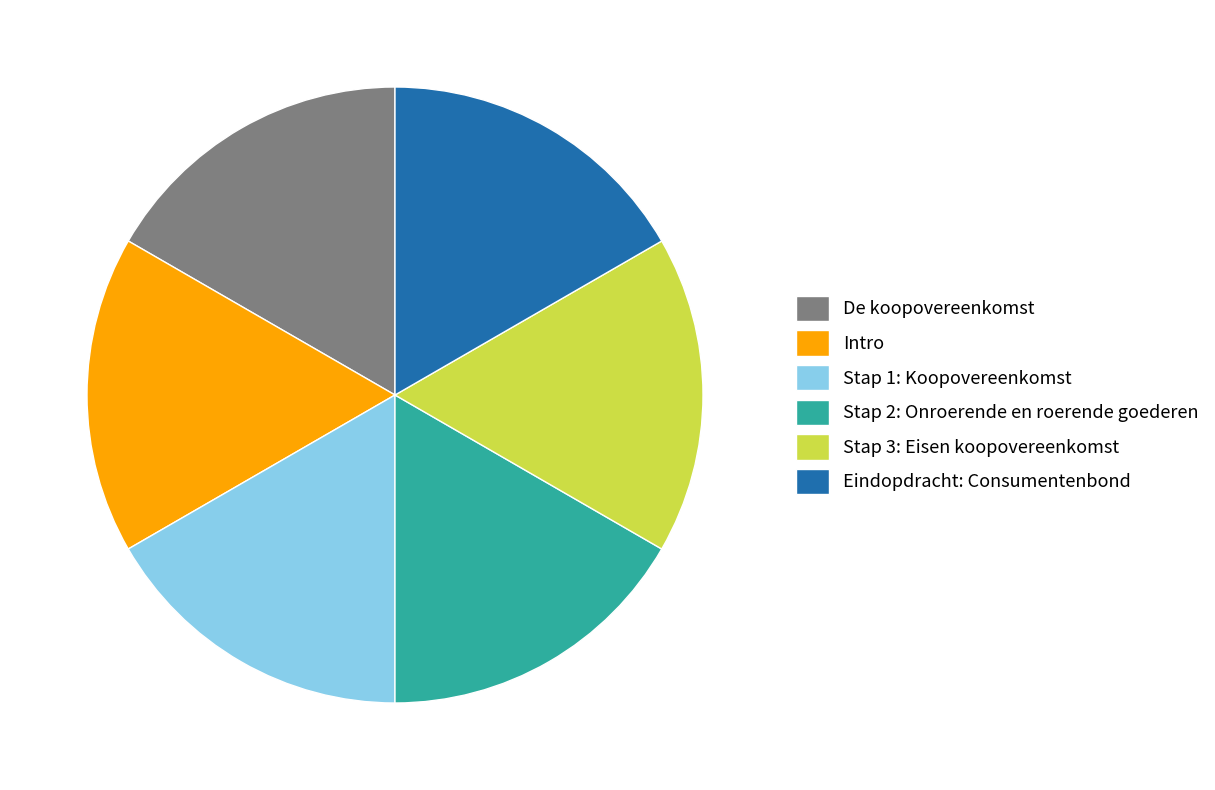

The Stap 3: Eisen koopovereenkomst slice represents 8% of the pie. True or false?

False